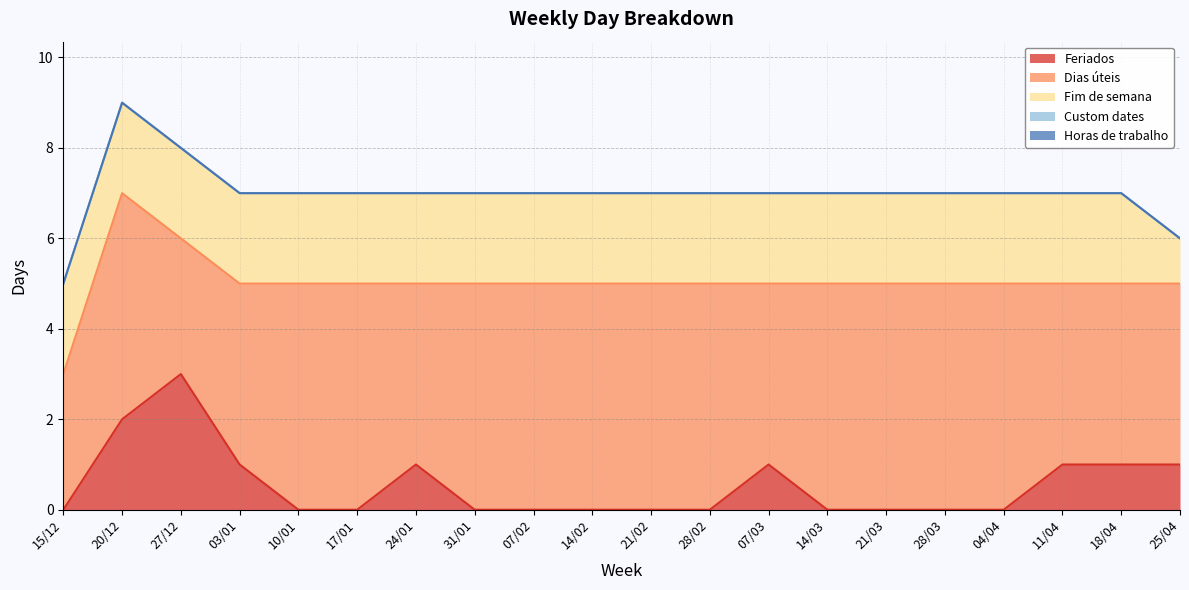

True or false: Feriados has more than 0 interior local peaks.

True